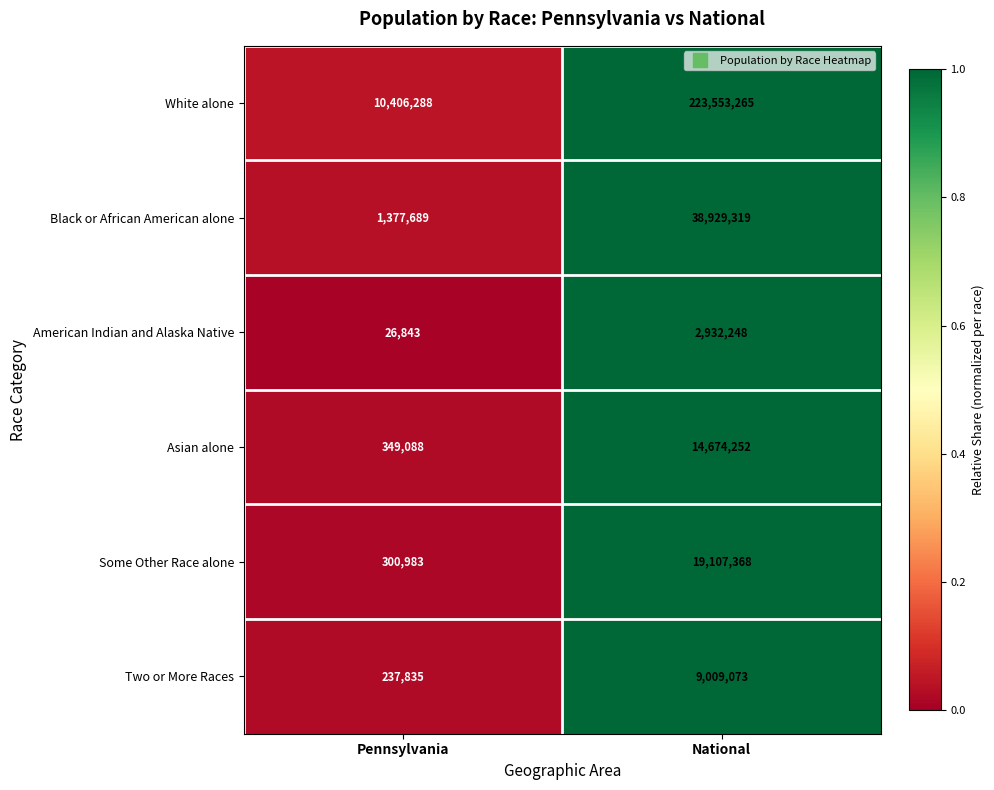

Between Pennsylvania and National, which series saw the biggest shift?

White alone